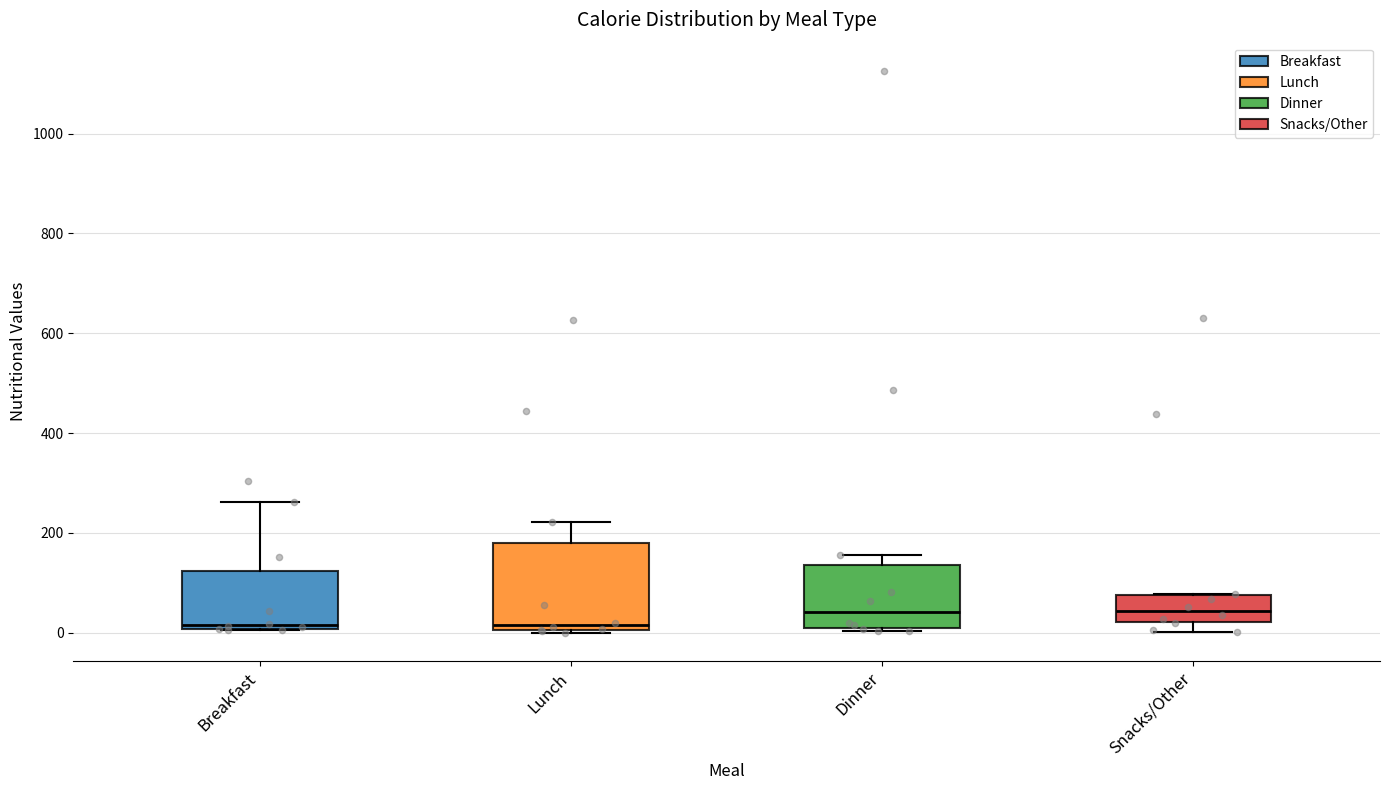

Reading left to right, transcribe this box plot: for each box, give where its median line is, the range the box spans, and where its two whiskers end, as read against the y-axis. The values are not printed on the chart, so give them approximately, as read against the axis.

Breakfast: median 20, box 0 to 120, whiskers 0 to 260
Lunch: median 20, box 0 to 180, whiskers 0 to 220
Dinner: median 40, box 0 to 140, whiskers 0 (just below the box's lower edge) to 160
Snacks/Other: median 40, box 20 to 80, whiskers 0 to 80